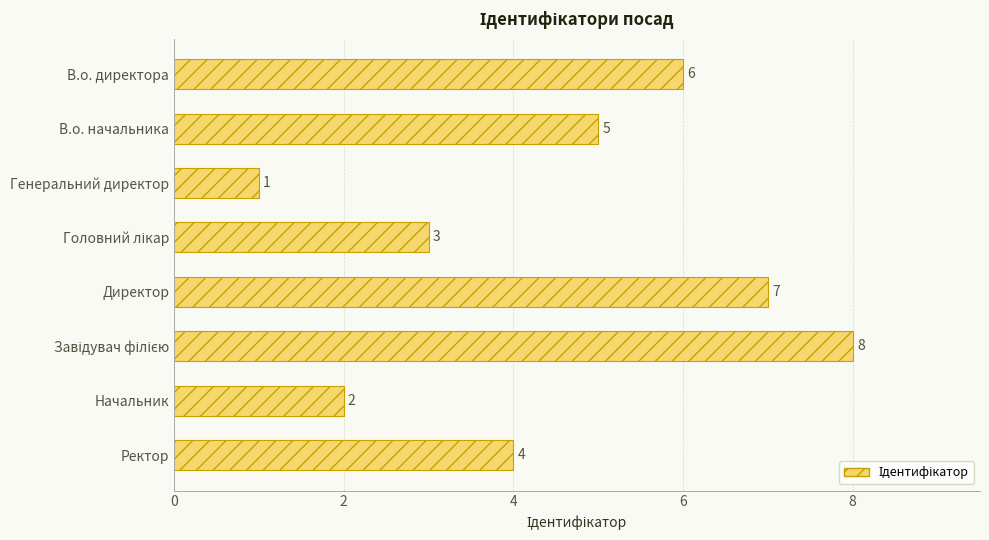

How many bars are there in total?

8